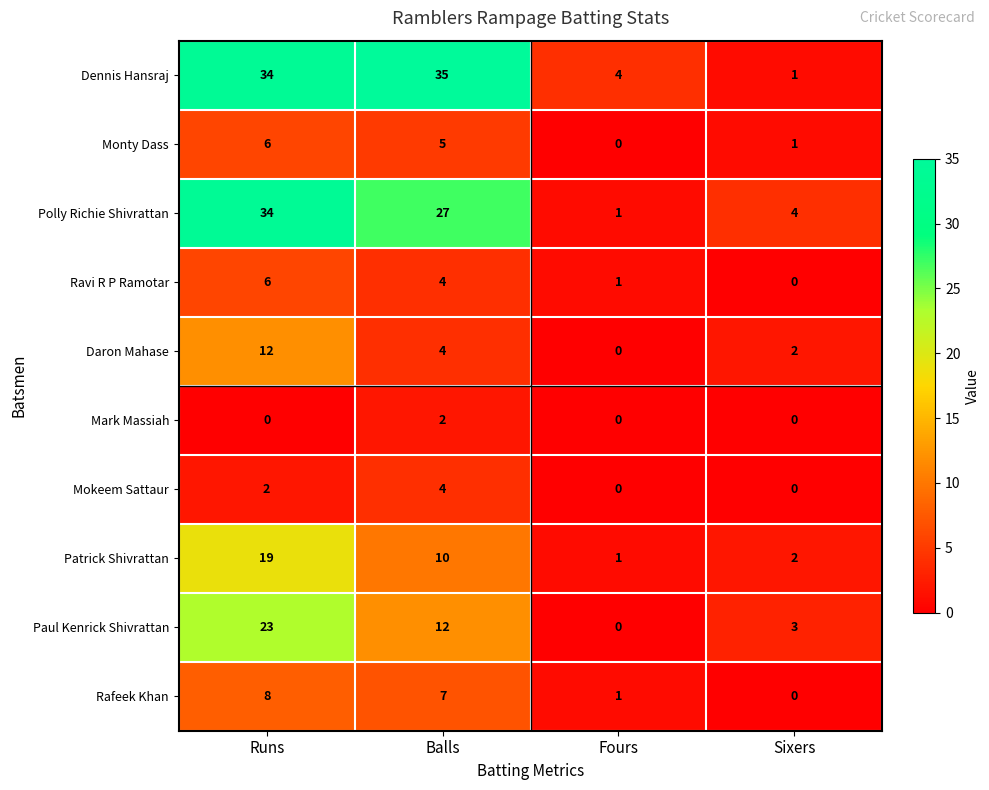

At which label does Monty Dass first exceed 5?

Runs